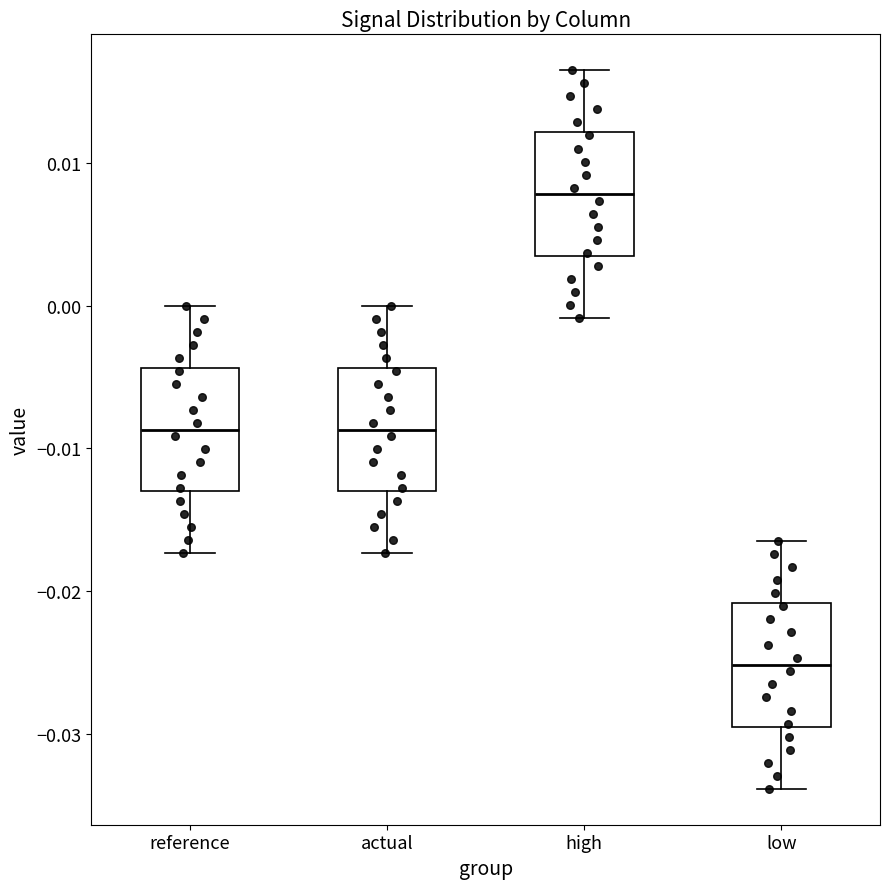

Reading left to right, transcribe this box plot: for each box, give where its median line is, the range the box spans, and where its two whiskers end, as read against the y-axis. The values are not printed on the chart, so give them approximately, as read against the axis.

reference: median -0.009, box -0.013 to -0.004, whiskers -0.017 to 0.000
actual: median -0.009, box -0.013 to -0.004, whiskers -0.017 to 0.000
high: median 0.008, box 0.003 to 0.012, whiskers -0.001 to 0.016
low: median -0.025, box -0.029 to -0.021, whiskers -0.034 to -0.016